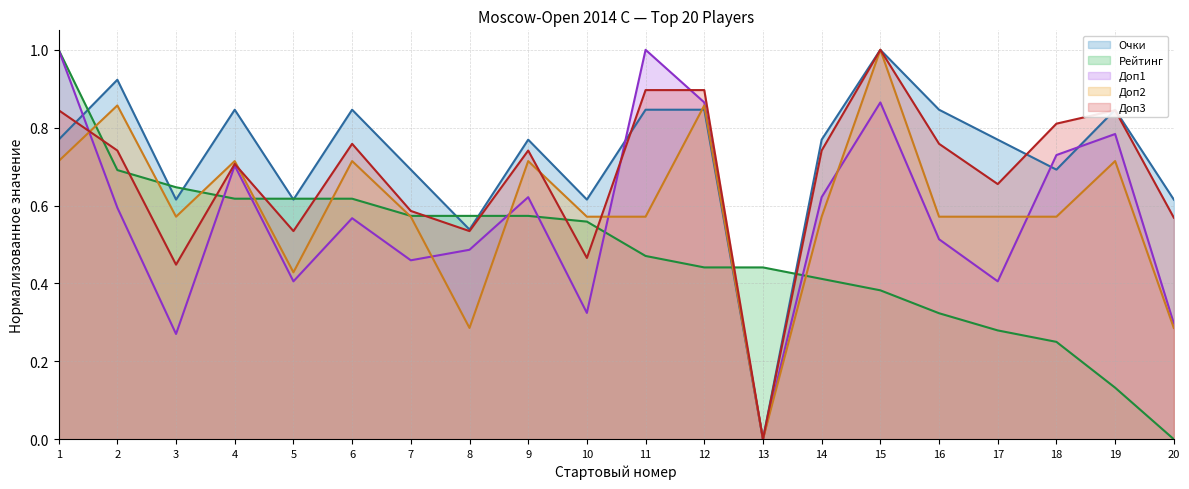

Which series ends up on top after the final intersection of Доп1 and Доп2?

Доп1